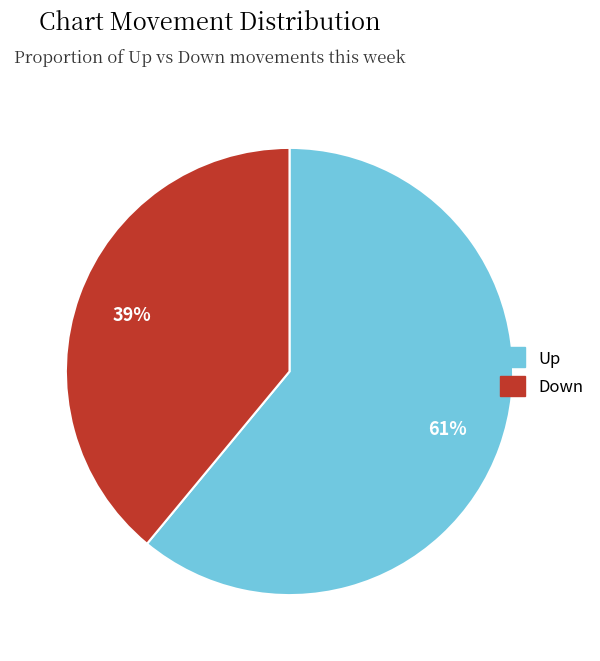

Rank the categories by value from highest to lowest.

Up, Down